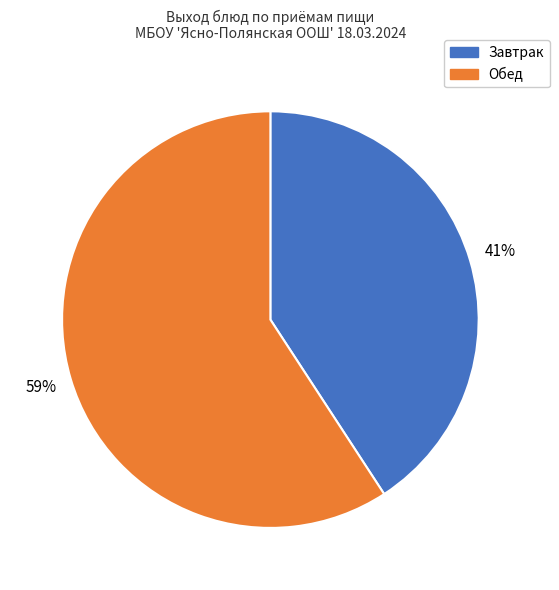

Is there a majority slice in this chart?

Yes